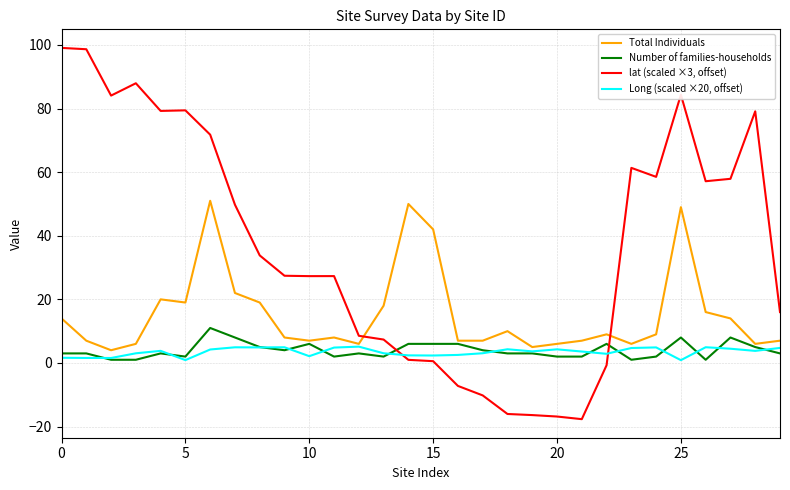

Which series has the largest total across all categories?

lat (scaled ×3, offset)